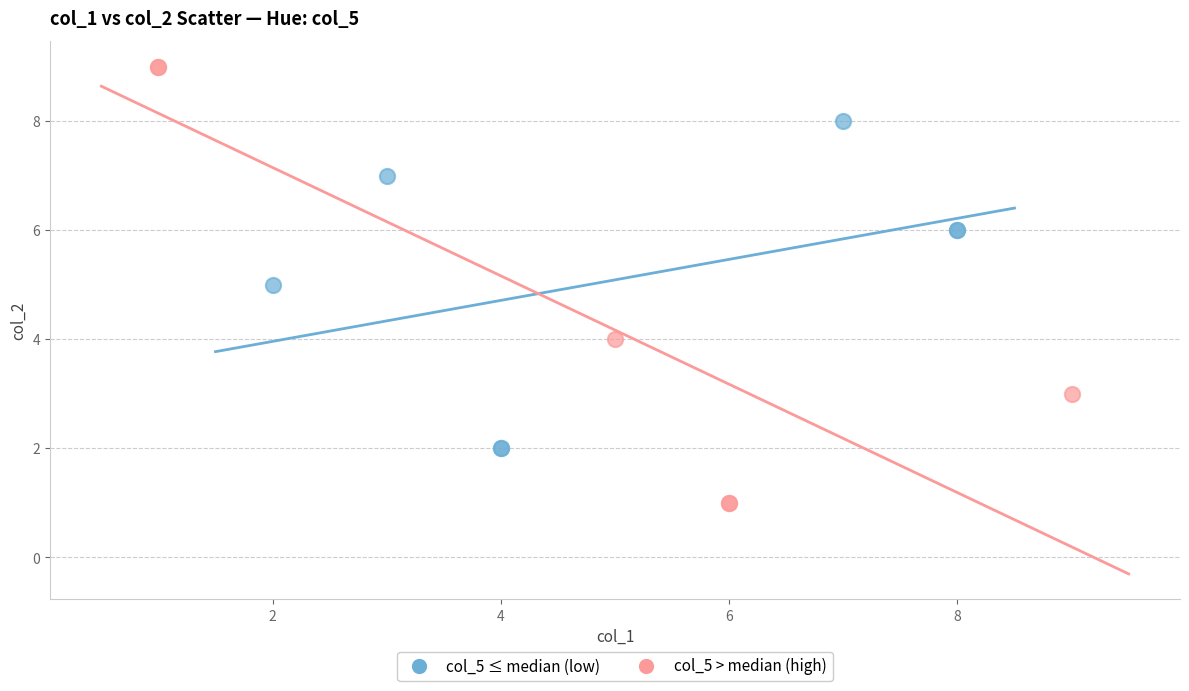

Which series contains the highest Y value?

col_5 > median (high)